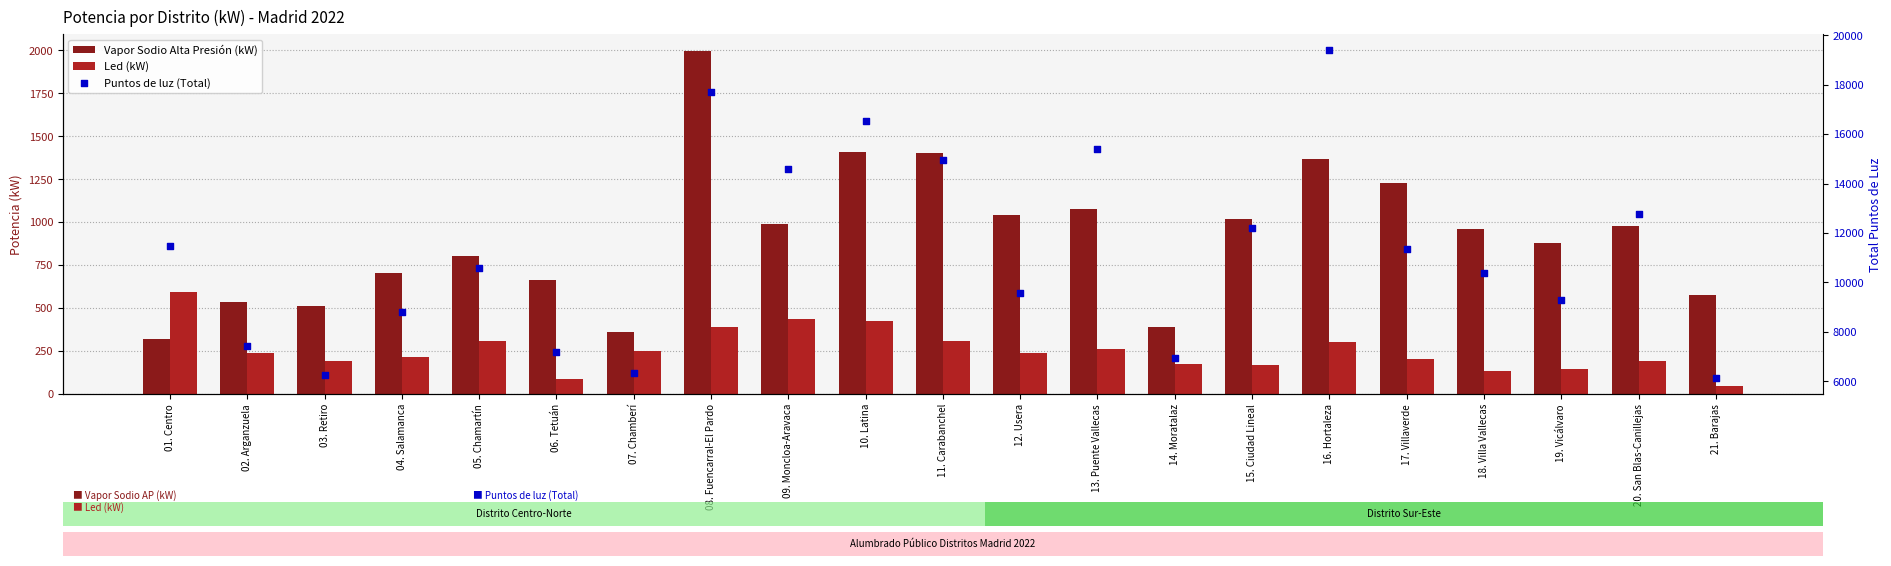

Is the value of Puntos de luz (Total) at 16. Hortaleza greater than the value of Vapor Sodio Alta Presión (kW) at 13. Puente Vallecas?

Yes